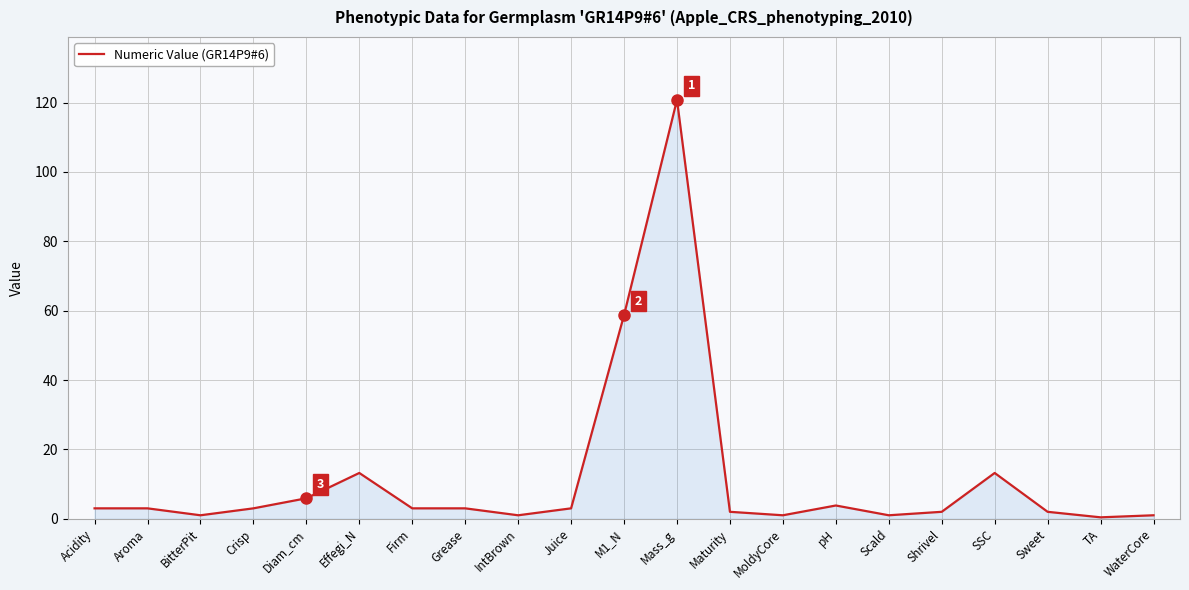

The chart shows a value of 3.0 at Juice. True or false?

True